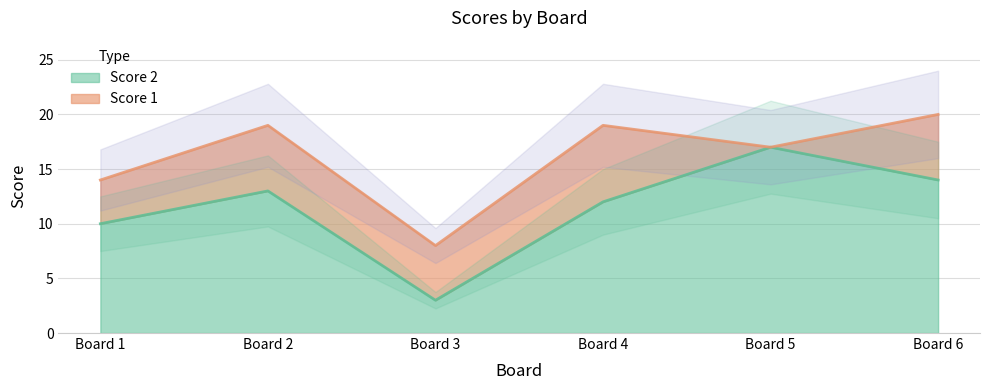

How many interior local valleys (lower than both neighbors) does the data have?

1